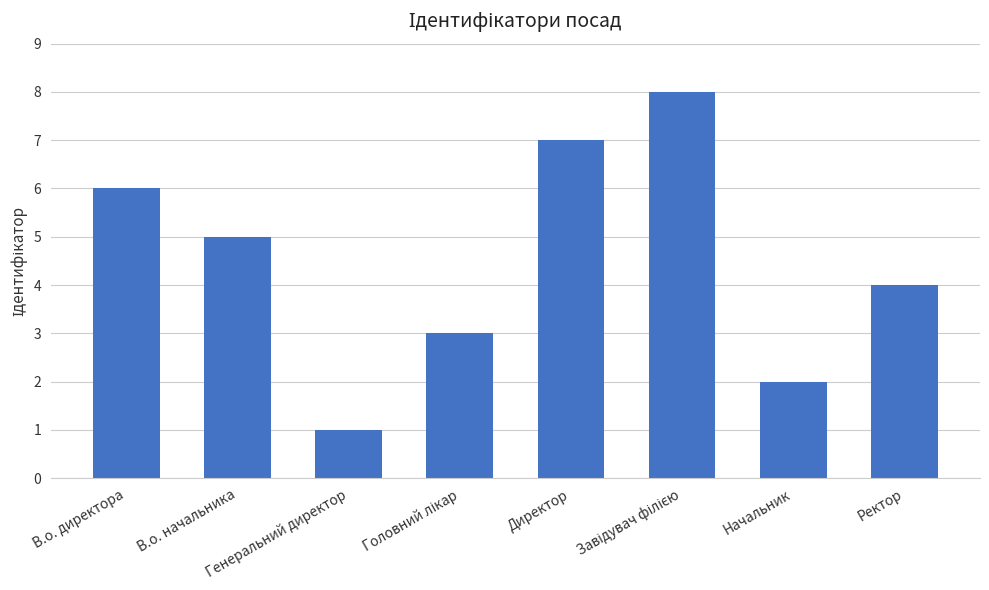

How many values are between 3 and 7?

5